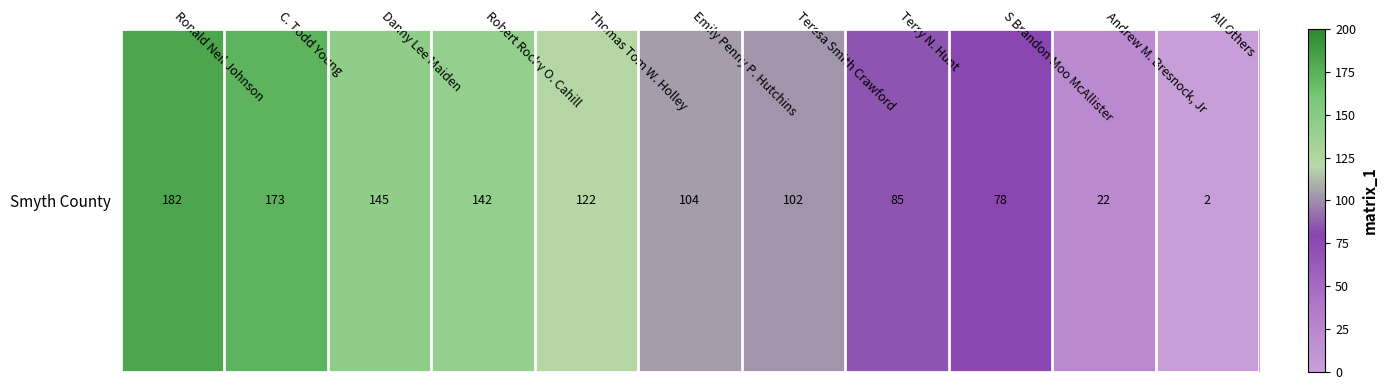

What is the greatest value displayed?

182